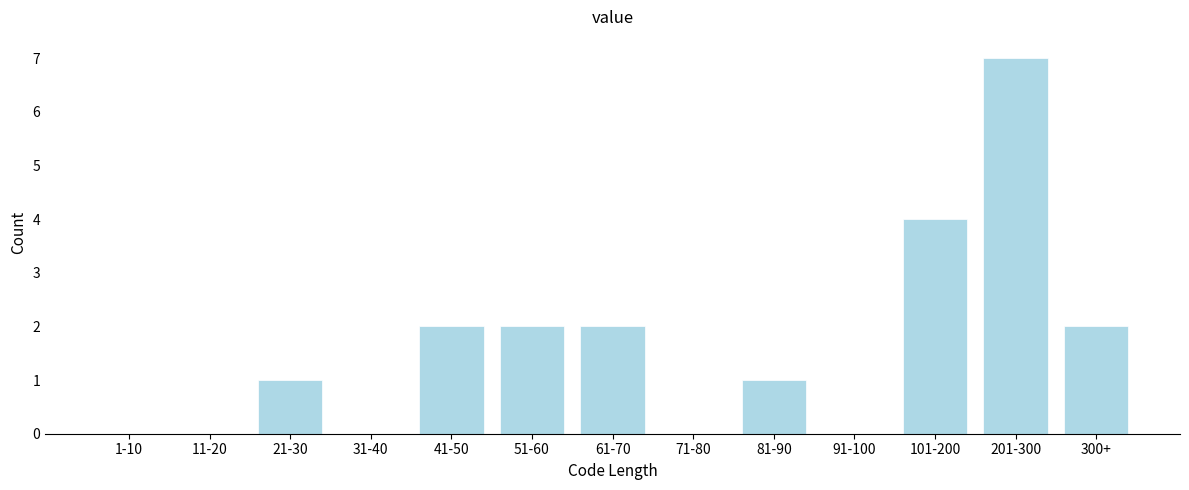

Reading left to right, transcribe all the data shown in this chart.

1-10=0	11-20=0	21-30=1	31-40=0	41-50=2	51-60=2	61-70=2	71-80=0	81-90=1	91-100=0	101-200=4	201-300=7	300+=2